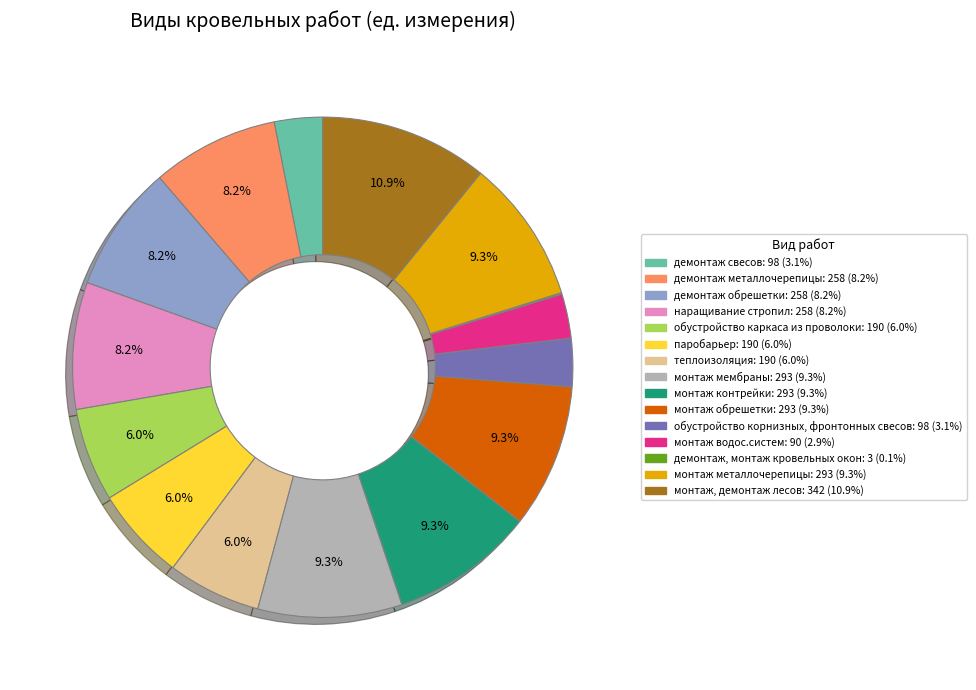

To the nearest percent, what is the difference between the largest and smallest slice percentages?

11%